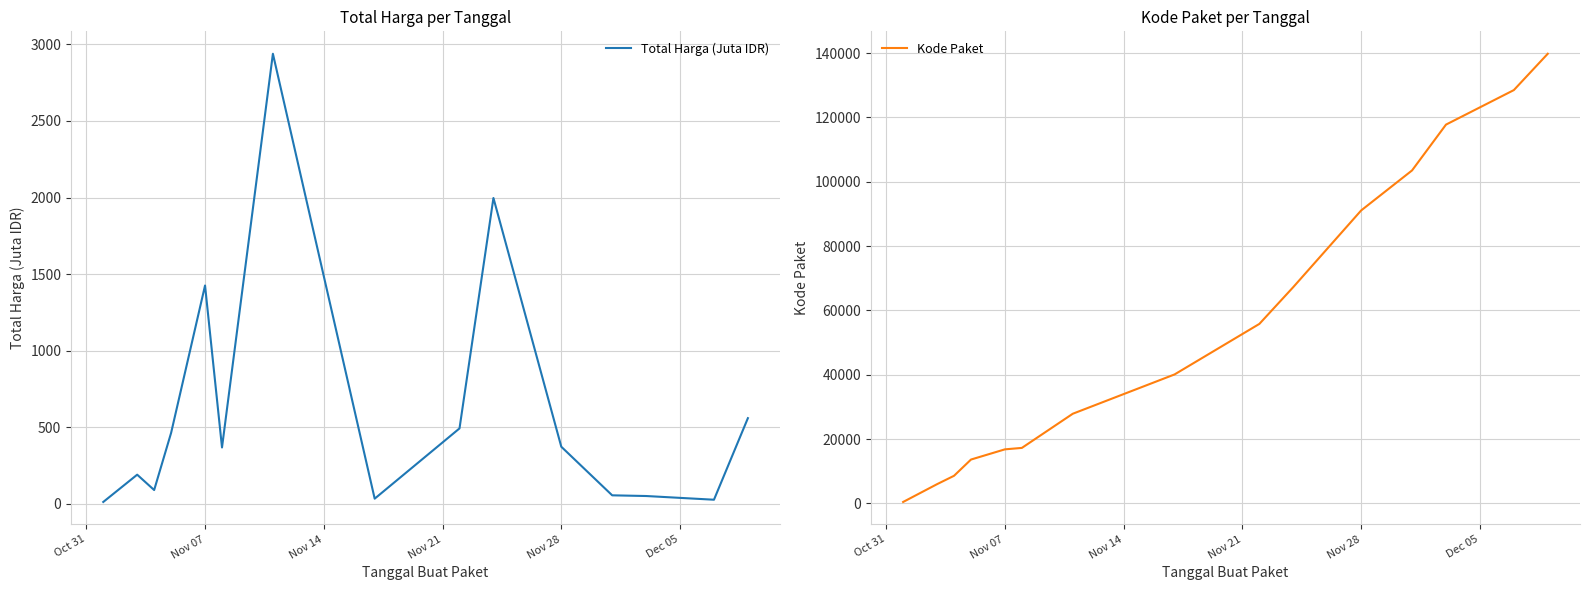

Does the chart have visible grid lines?

Yes